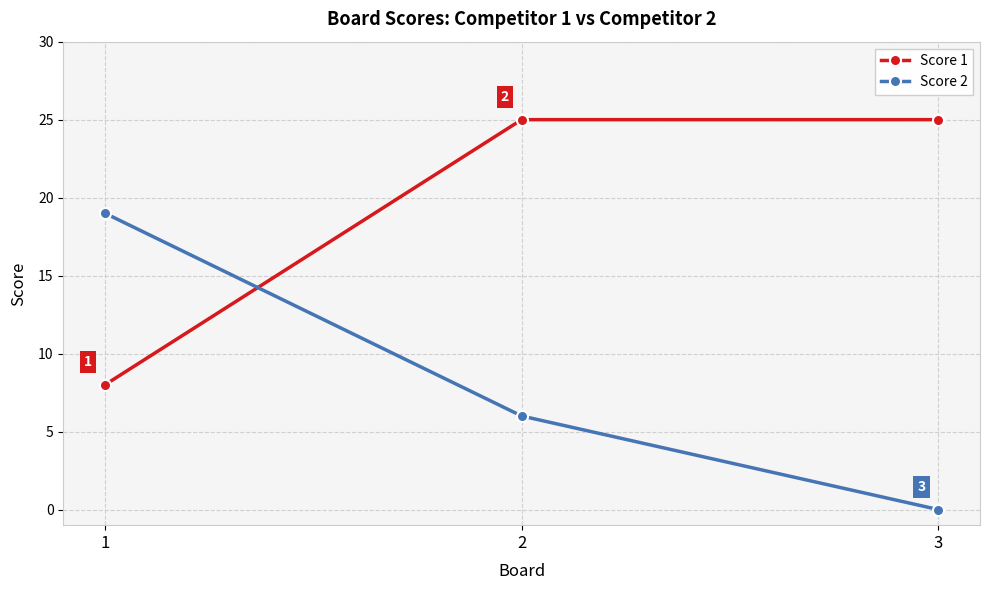

What is the average value of the Score 2 series?

8